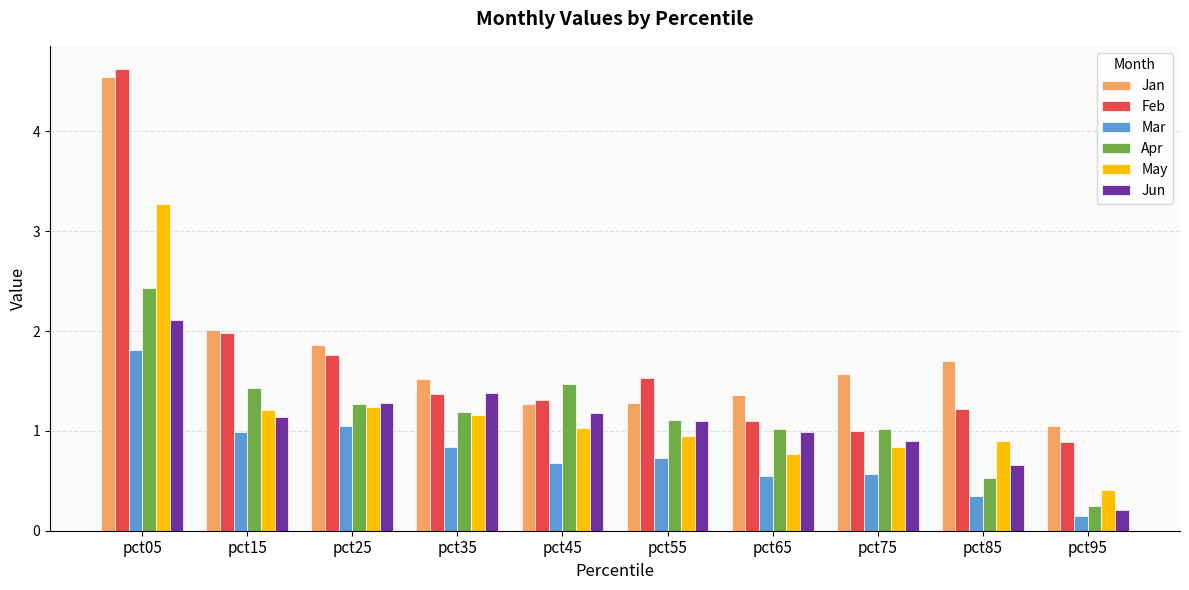

At which label does Jun reach its minimum?

pct95